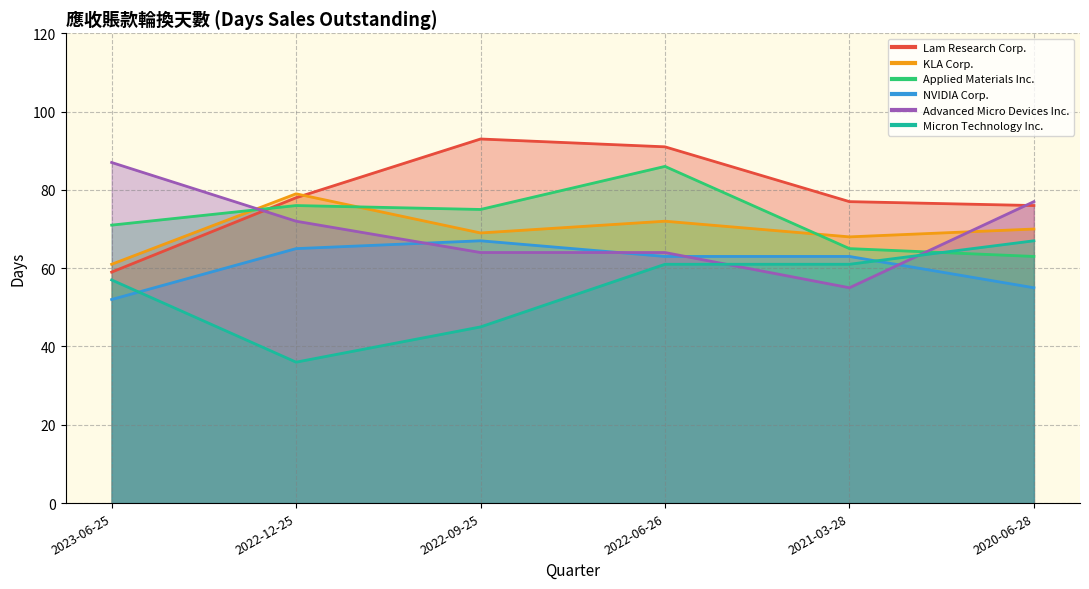

What value does the Applied Materials Inc. series have at 2023-06-25?

71